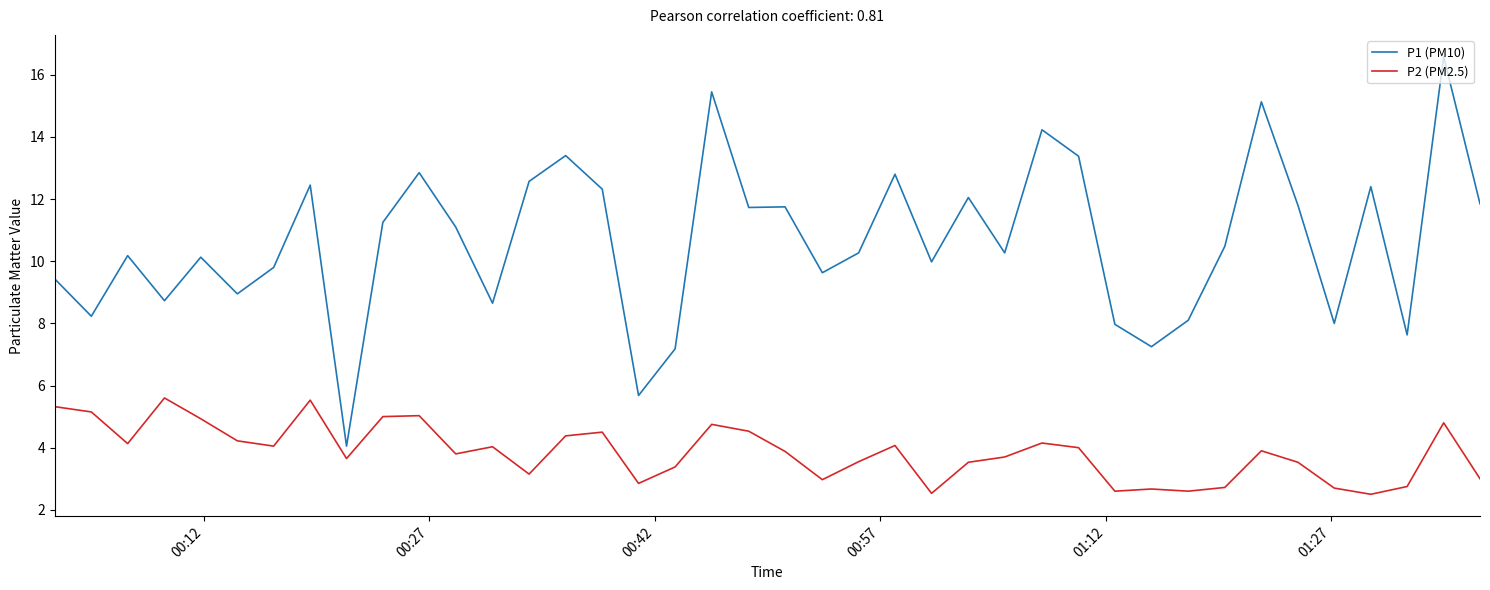

True or false: P1 (PM10) and P2 (PM2.5) cross at least once.

False